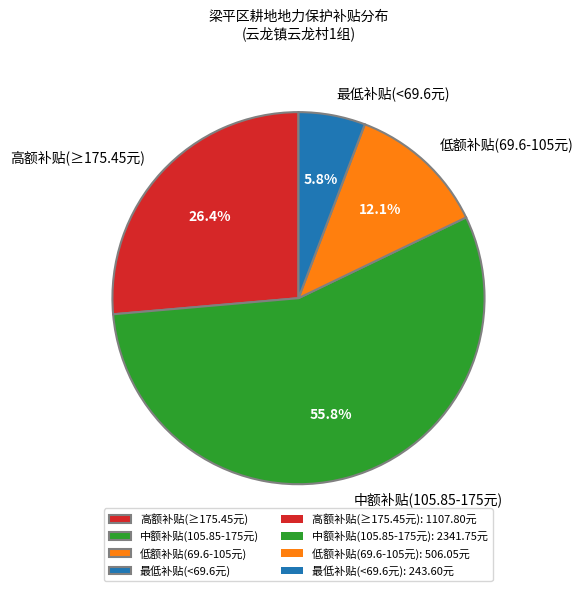

Between 低额补贴(69.6-105元) and 最低补贴(<69.6元), which is larger?

低额补贴(69.6-105元)